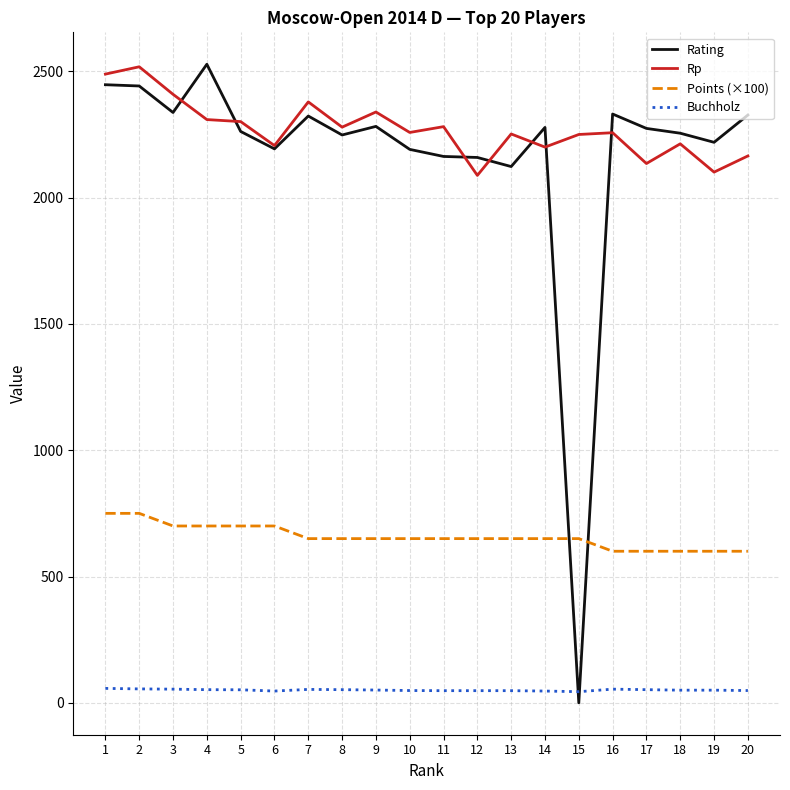

After their last crossing, which series has the higher values: Rating or Points (×100)?

Rating